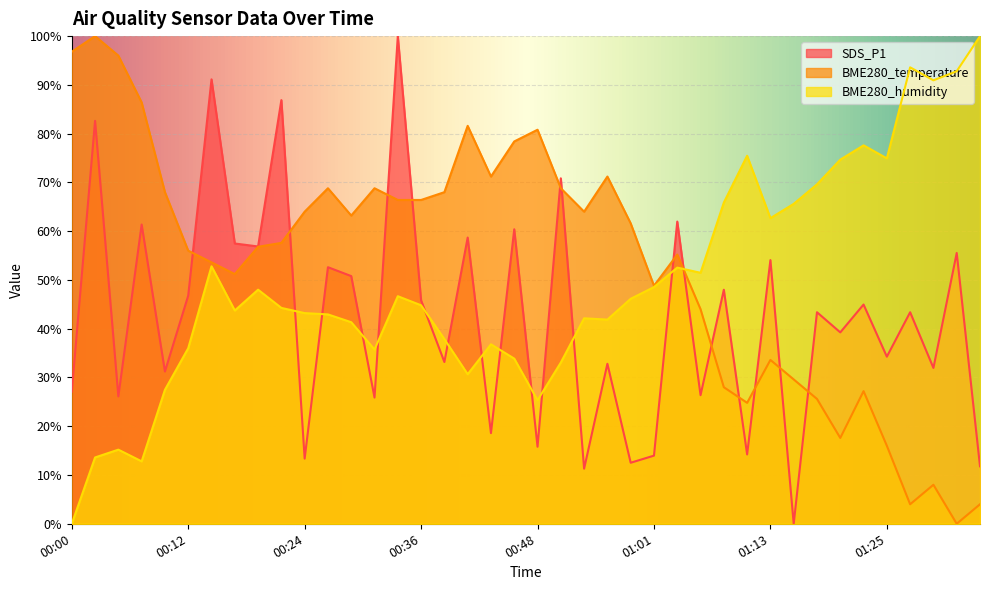

Which series changed the most between 00:19 and 00:46?

BME280_temperature